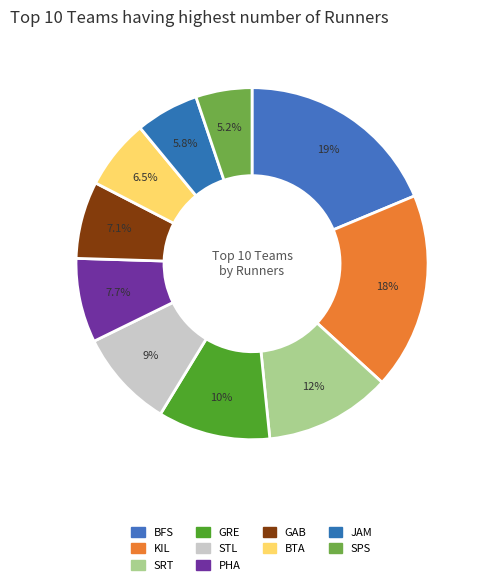

How many slices are in this pie chart?

10